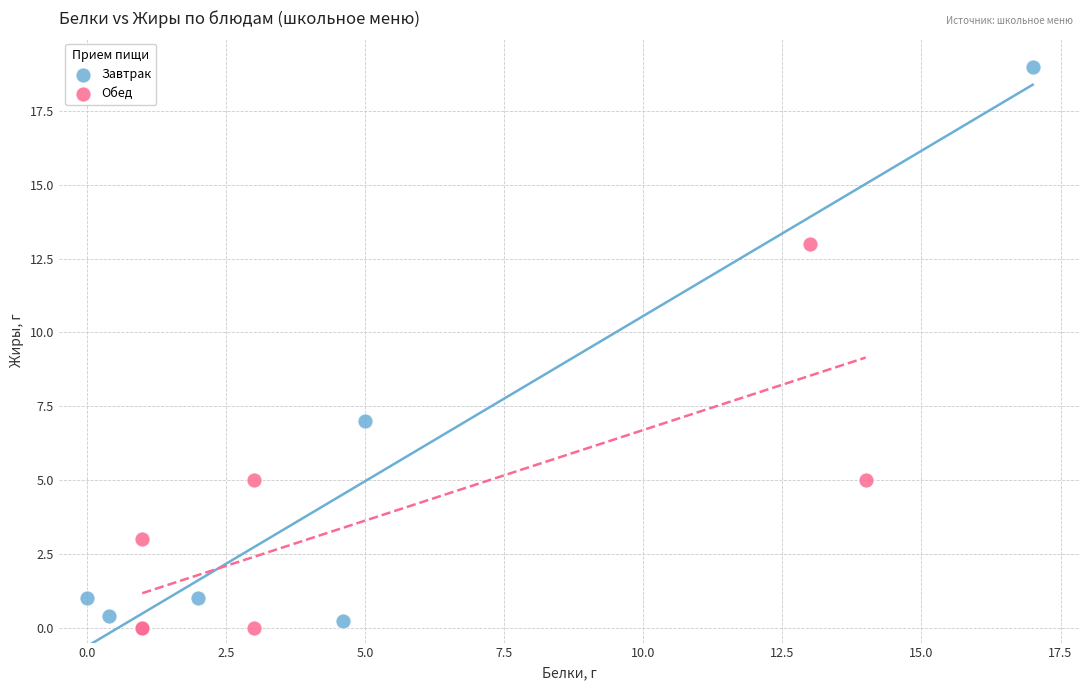

What are all the series names shown in the legend?

Завтрак, Обед